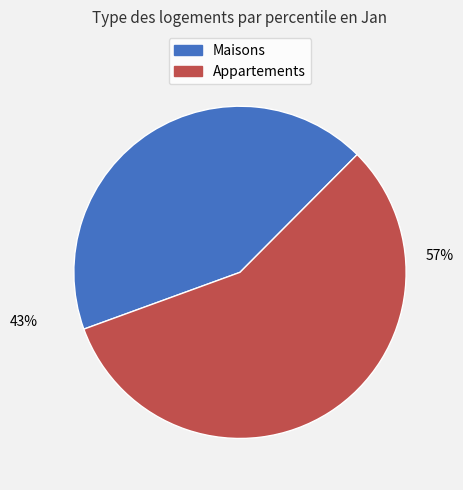

Do Appartements and Maisons together represent more than half of the pie?

Yes